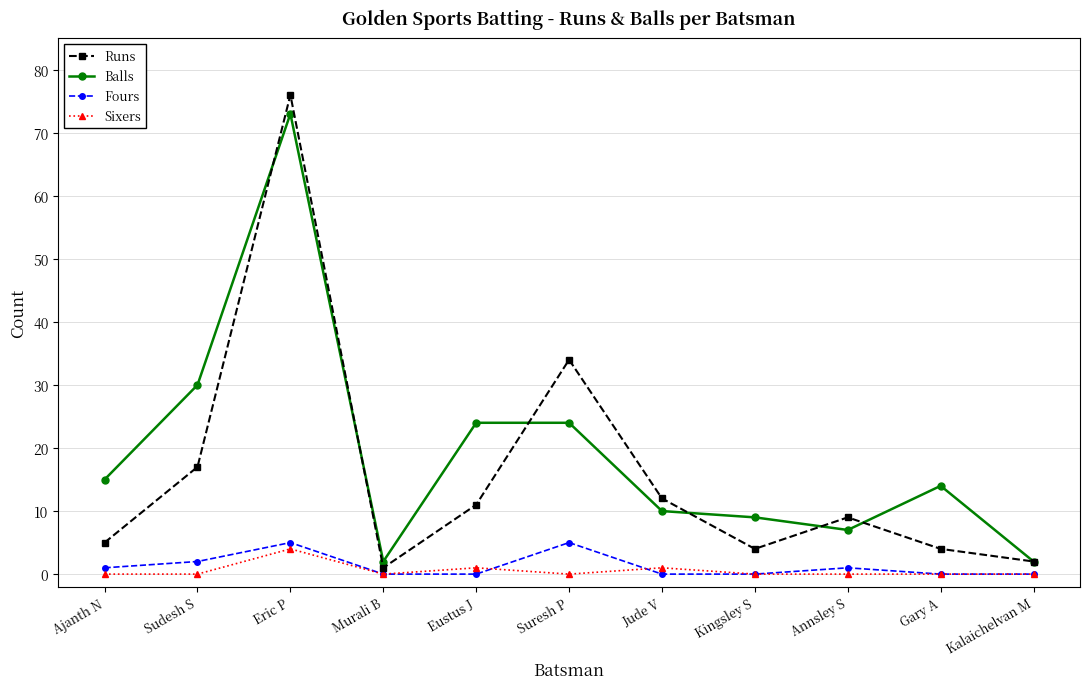

Is it true that Fours equals 8 at Eric P?

False